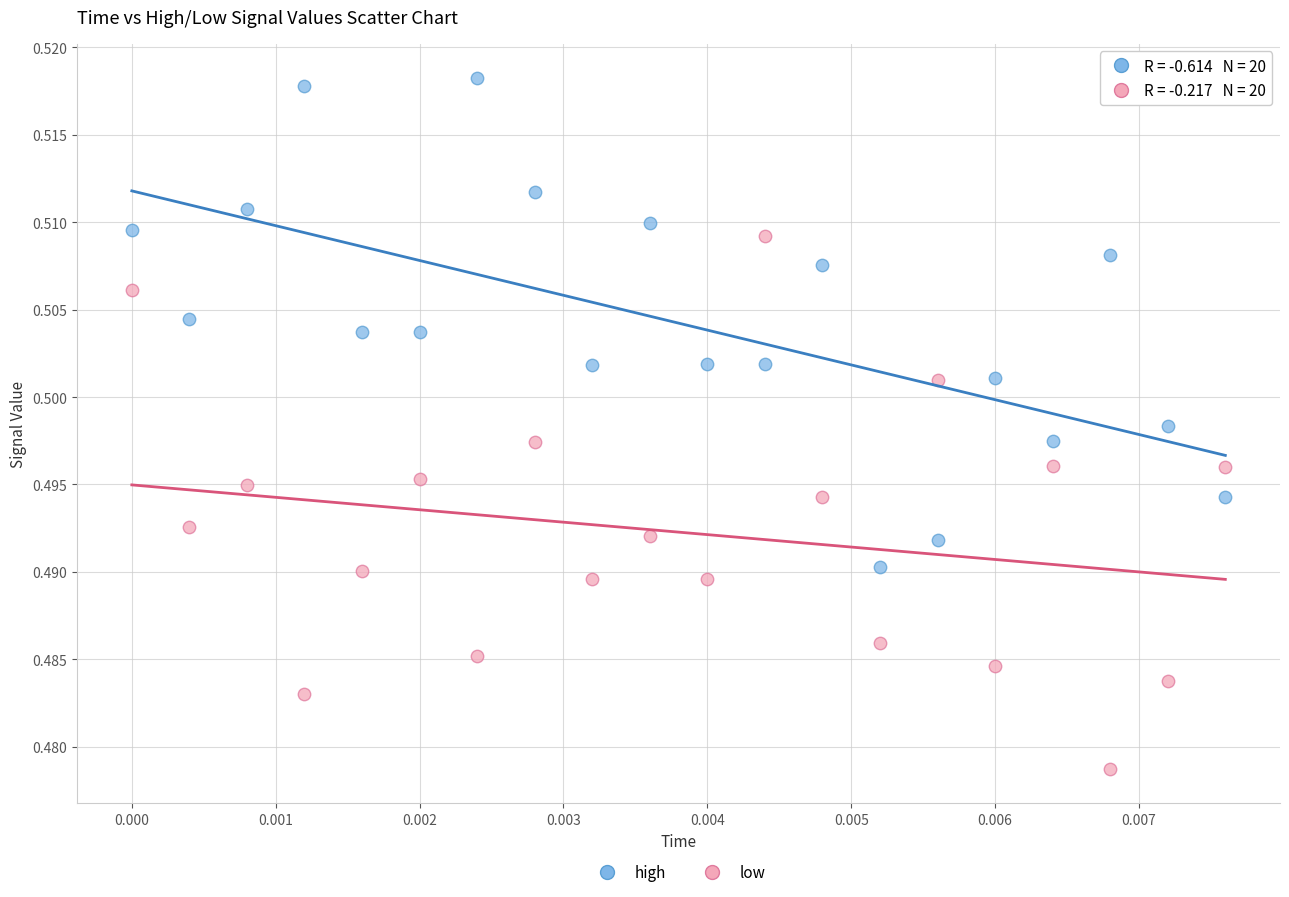

Which series contains the lowest Y value?

low